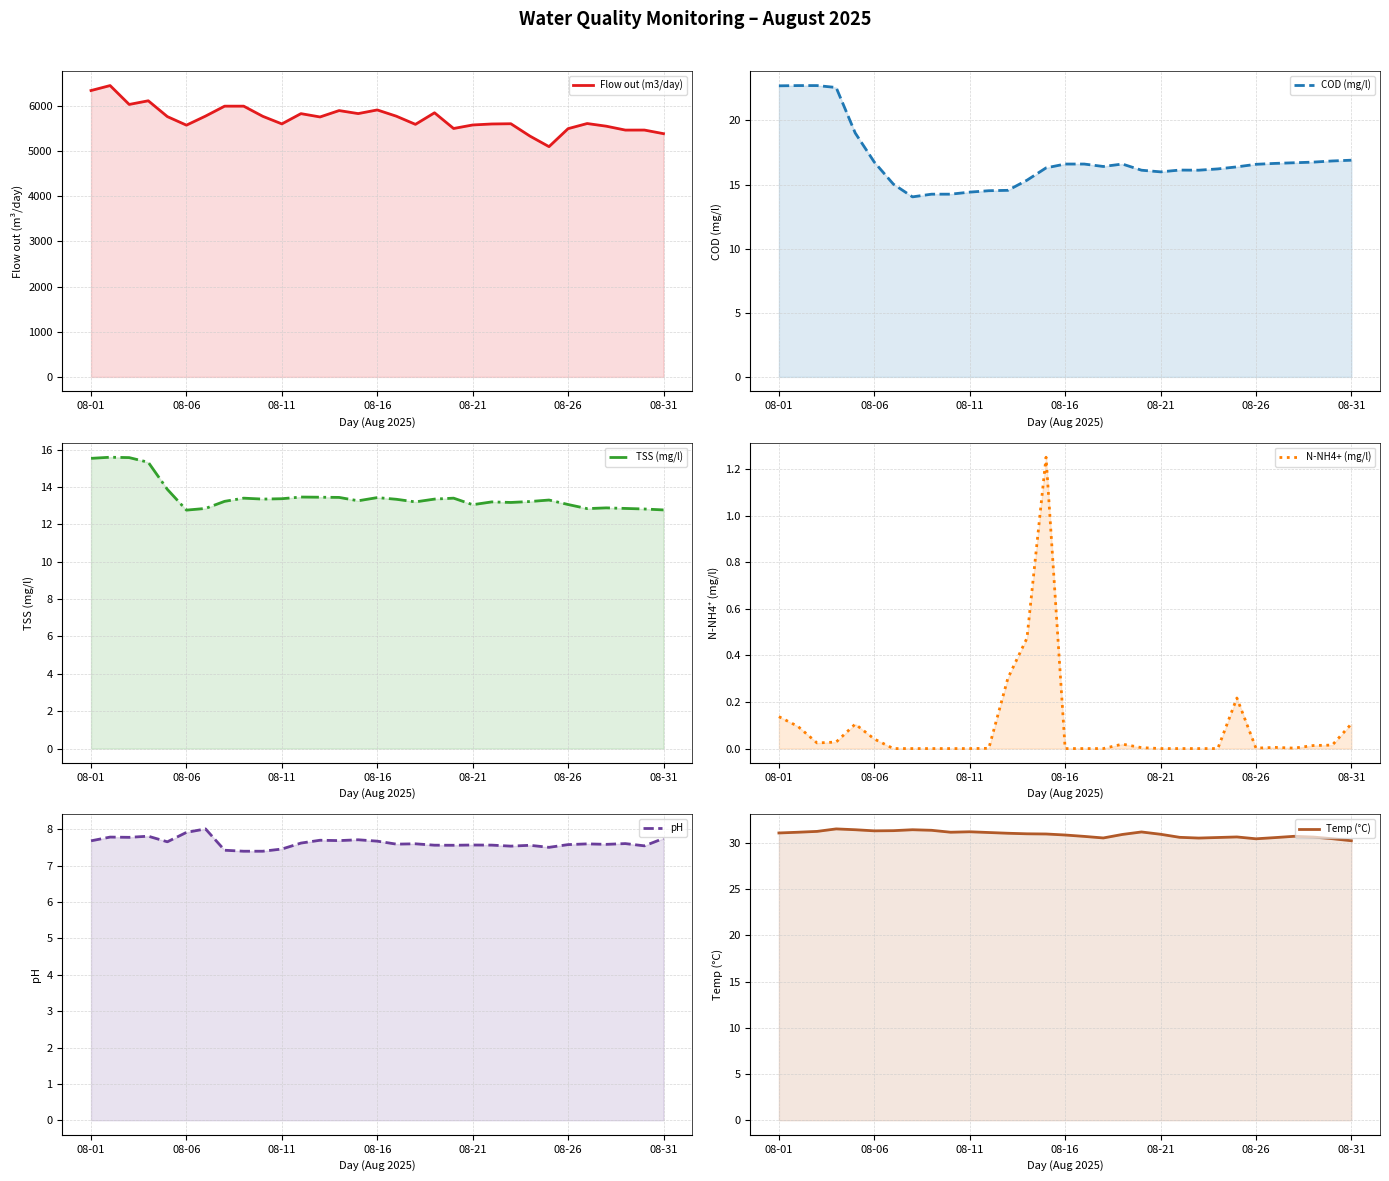

At how many categories does at least one series exceed 454?

31